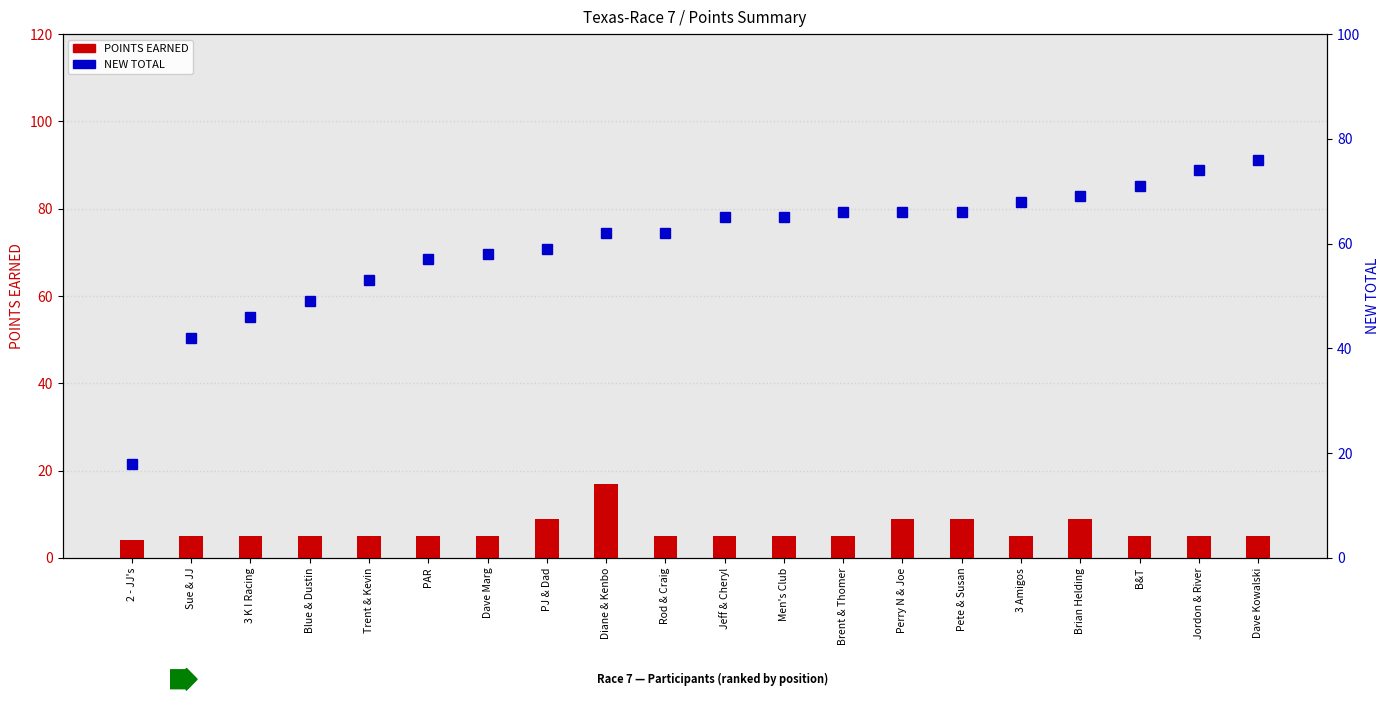

The NEW TOTAL series shows 23 at PJ & Dad. True or false?

False